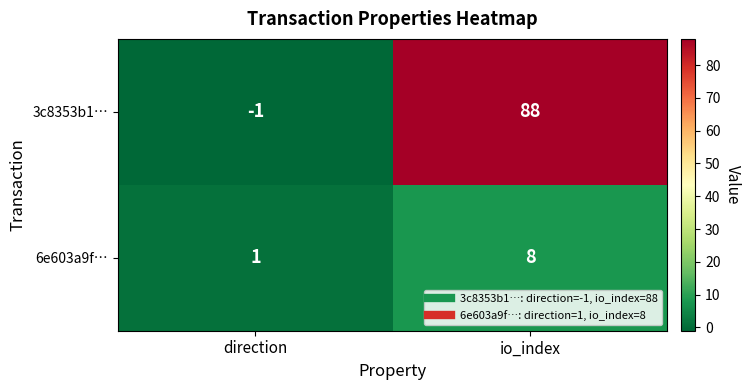

Reading left to right, transcribe all the data shown in this chart.

3c8353b1…: direction=-1	io_index=88
6e603a9f…: direction=1	io_index=8